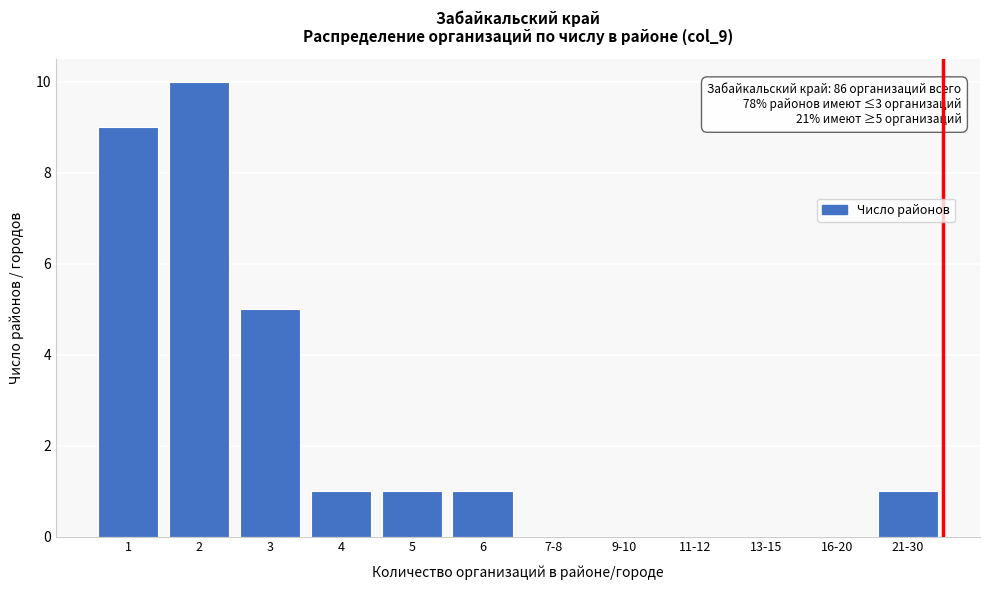

Reading left to right, extract all data points from this chart.

1=9	2=10	3=5	4=1	5=1	6=1	7-8=0	9-10=0	11-12=0	13-15=0	16-20=0	21-30=1